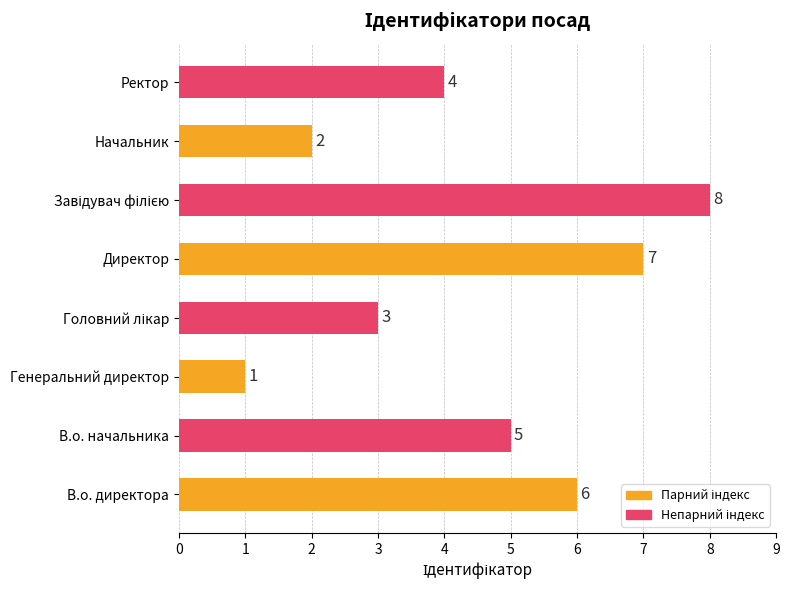

What is the difference between the maximum and minimum values?

7